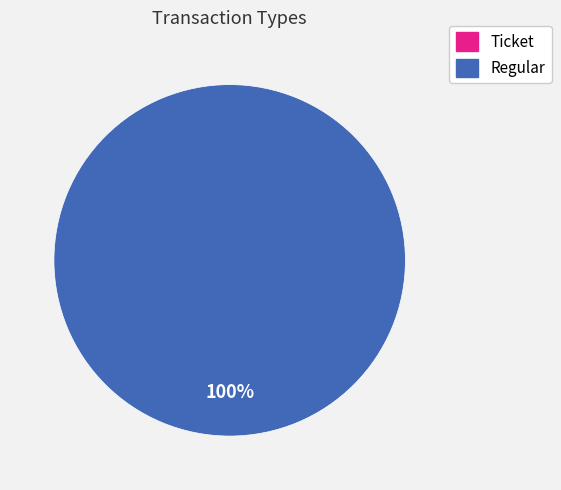

To the nearest percent, what is the difference between the Regular and Ticket slice percentages?

100%